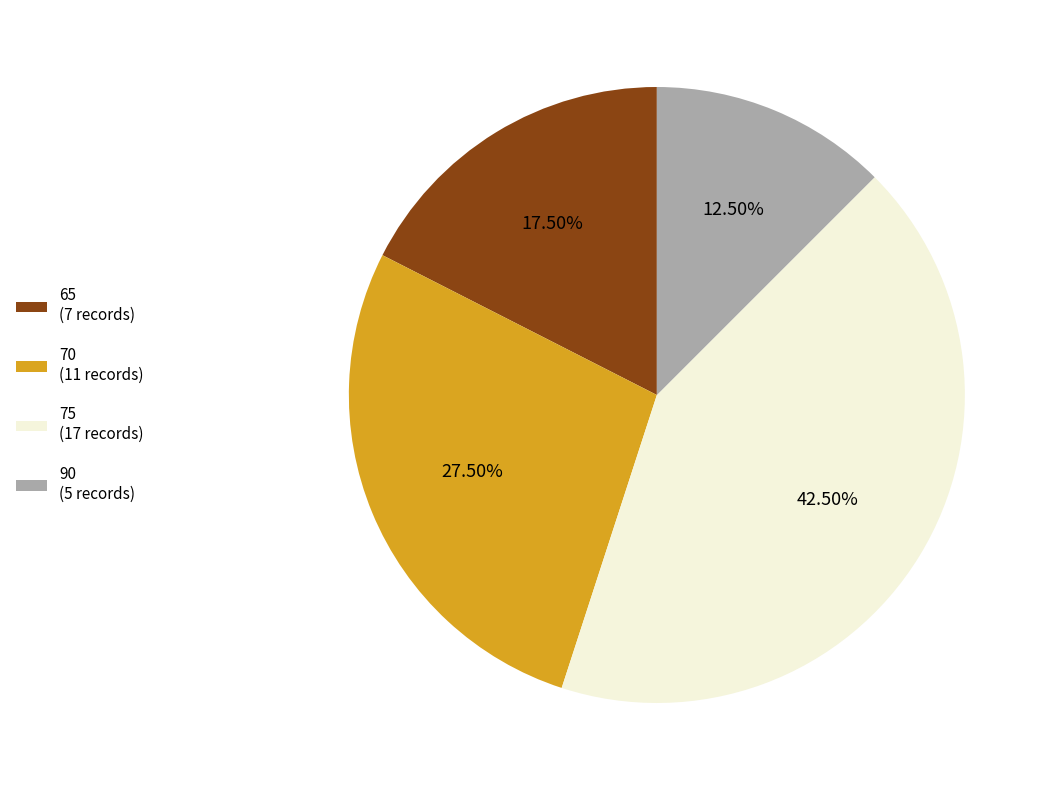

Is there any slice that represents more than half of the pie?

No